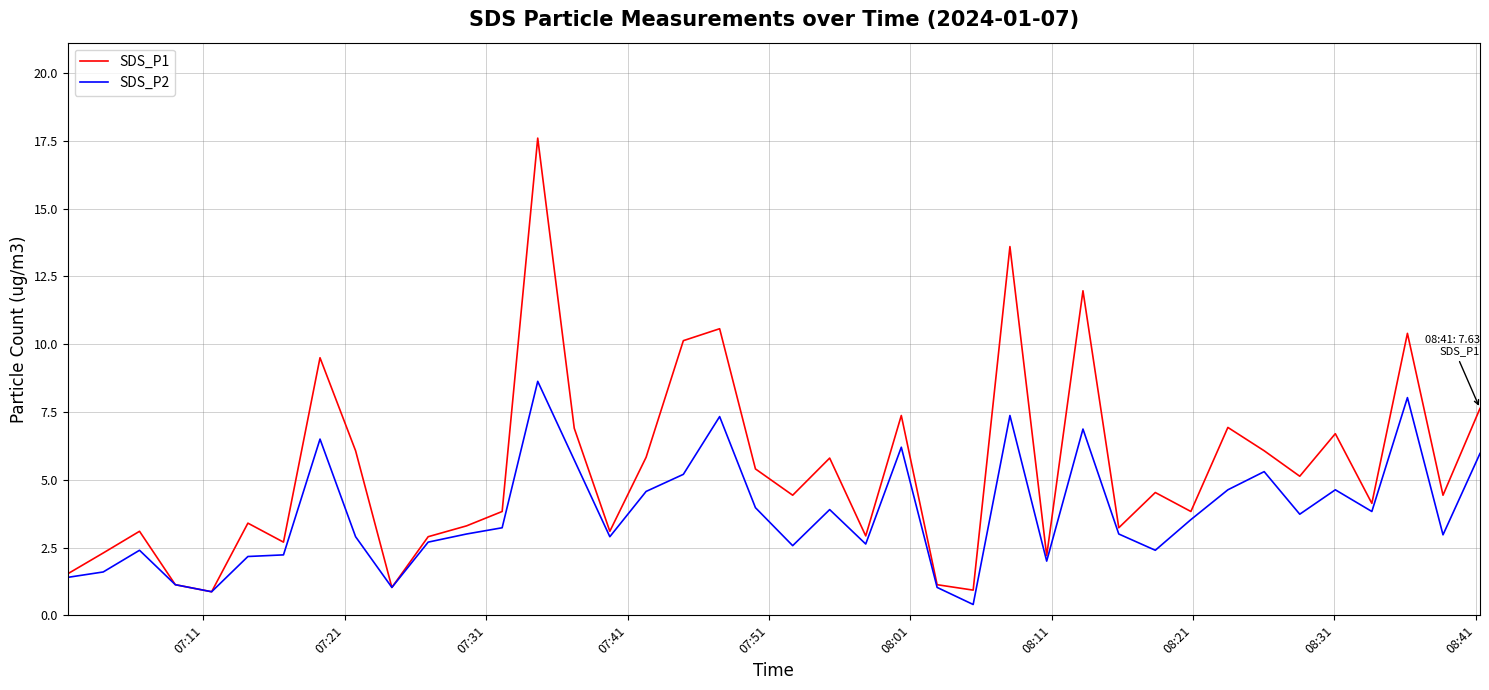

What is the minimum value for SDS_P1?

0.9